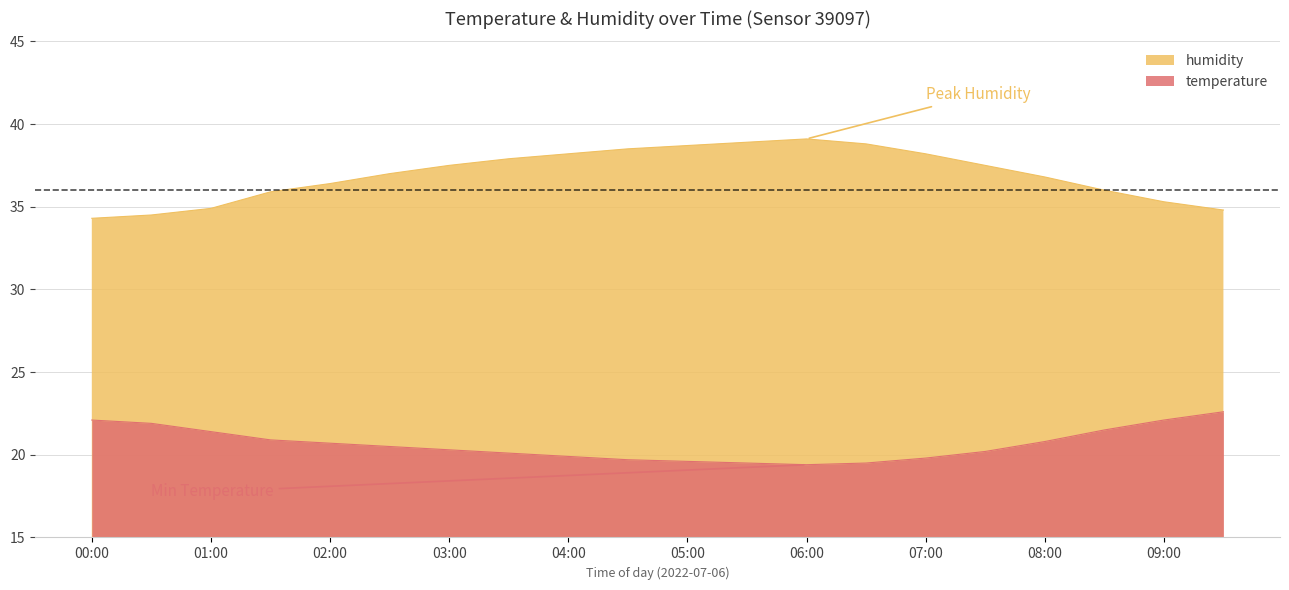

How many data points does each series have?

20